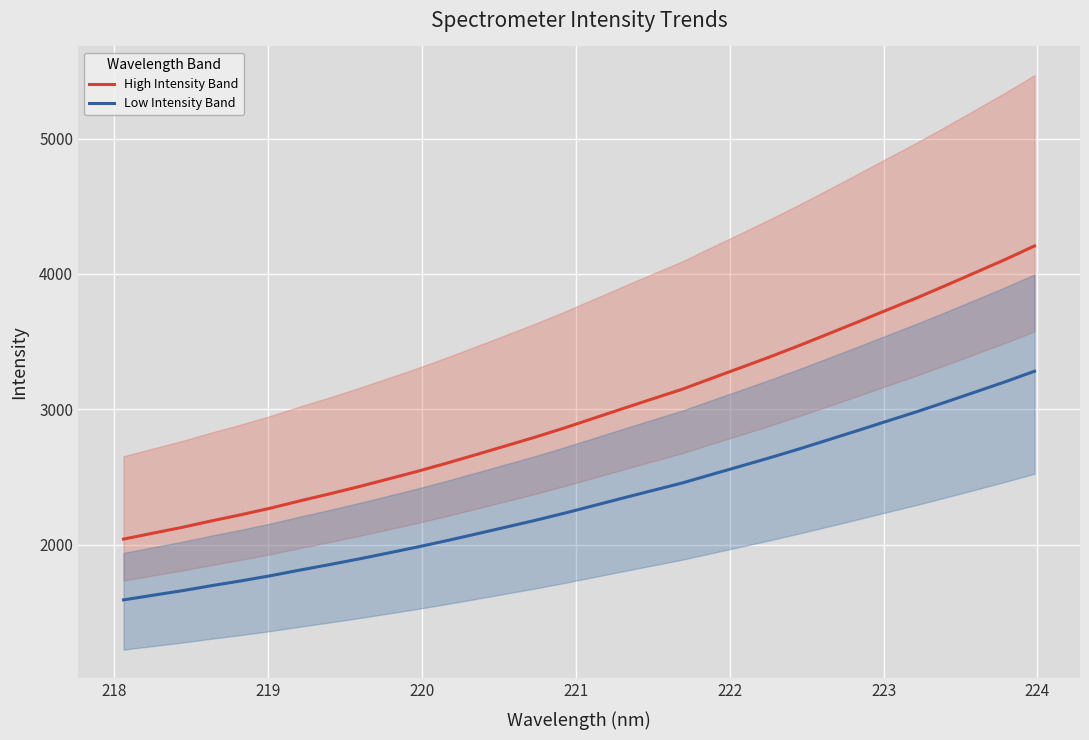

What is the value of the High Intensity Band point at the 16th from the left?

2862.9